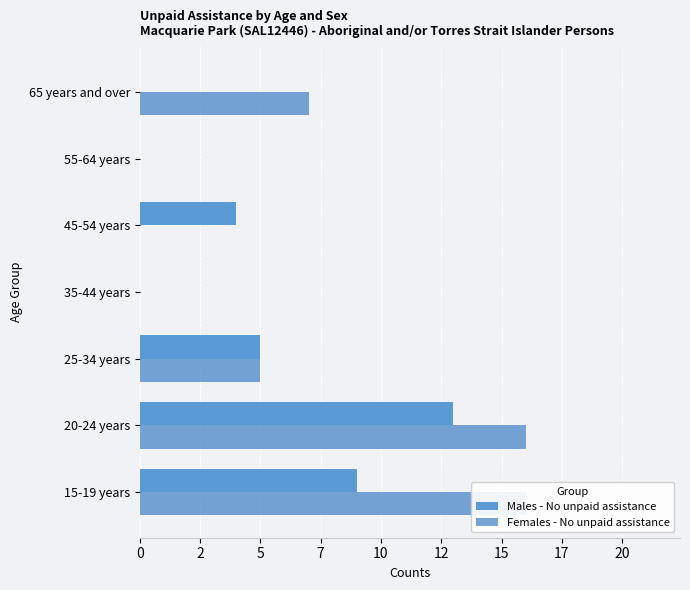

Reading right to left, extract all data points from this chart.

Males - No unpaid assistance: 0	0	4	0	5	13	9
Females - No unpaid assistance: 7	0	0	0	5	16	16